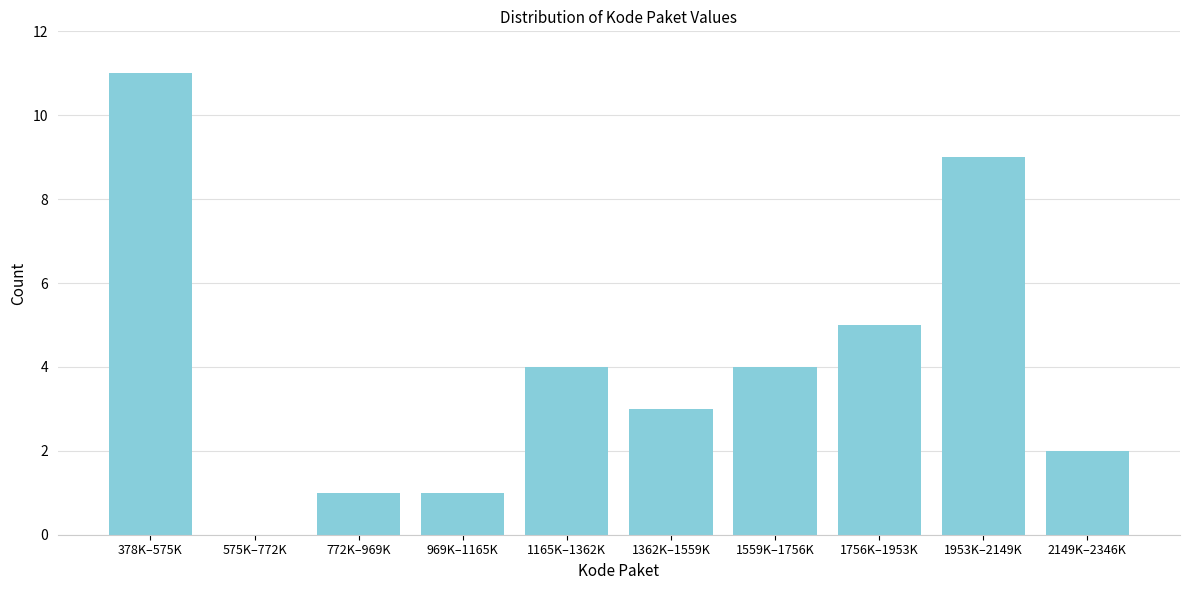

Reading left to right, what are all the values shown in this chart?

378K–575K=11	575K–772K=0	772K–969K=1	969K–1165K=1	1165K–1362K=4	1362K–1559K=3	1559K–1756K=4	1756K–1953K=5	1953K–2149K=9	2149K–2346K=2